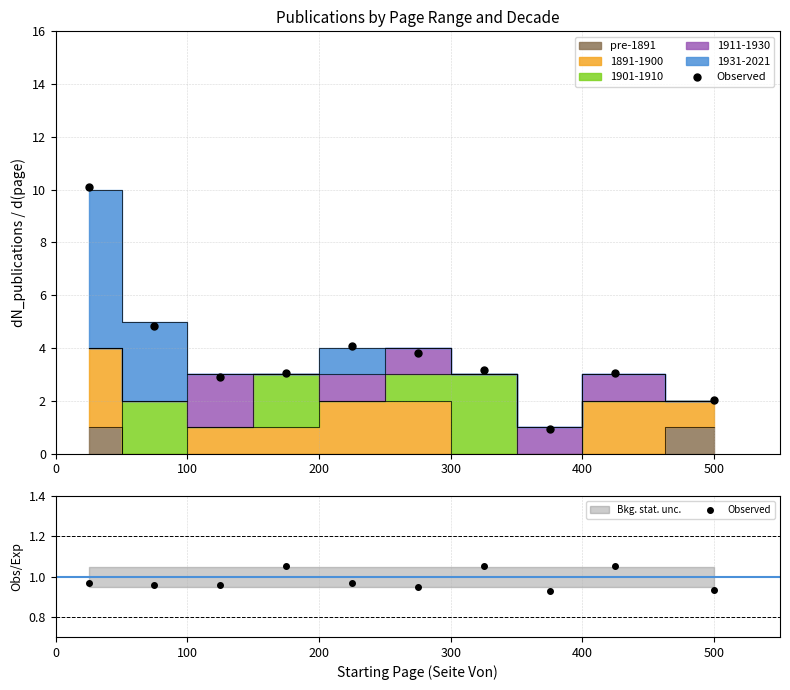

Where is the data nearest to the value 0?

7